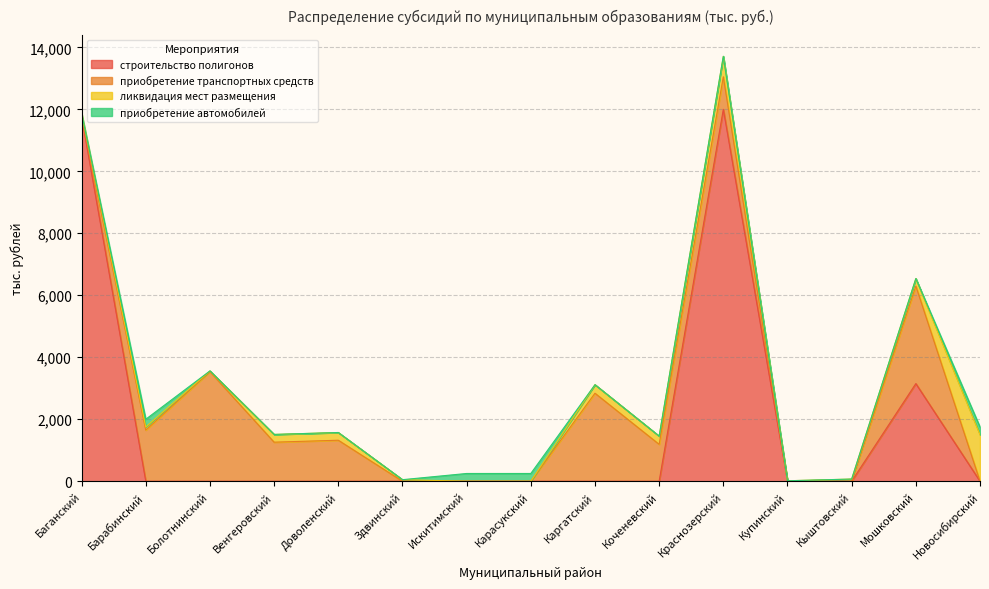

What are all the series names shown in the legend?

строительство полигонов, приобретение транспортных средств, ликвидация мест размещения, приобретение автомобилей